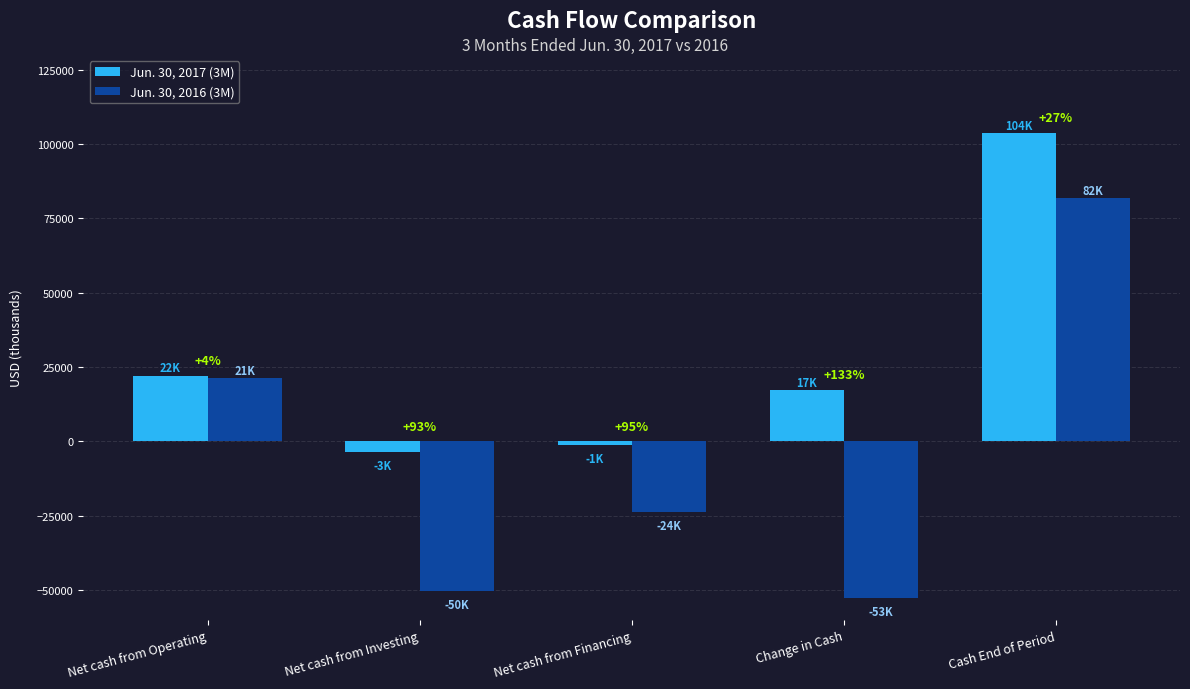

Which series changed the most between Net cash from Financing and Cash End of Period?

Jun. 30, 2016 (3M)